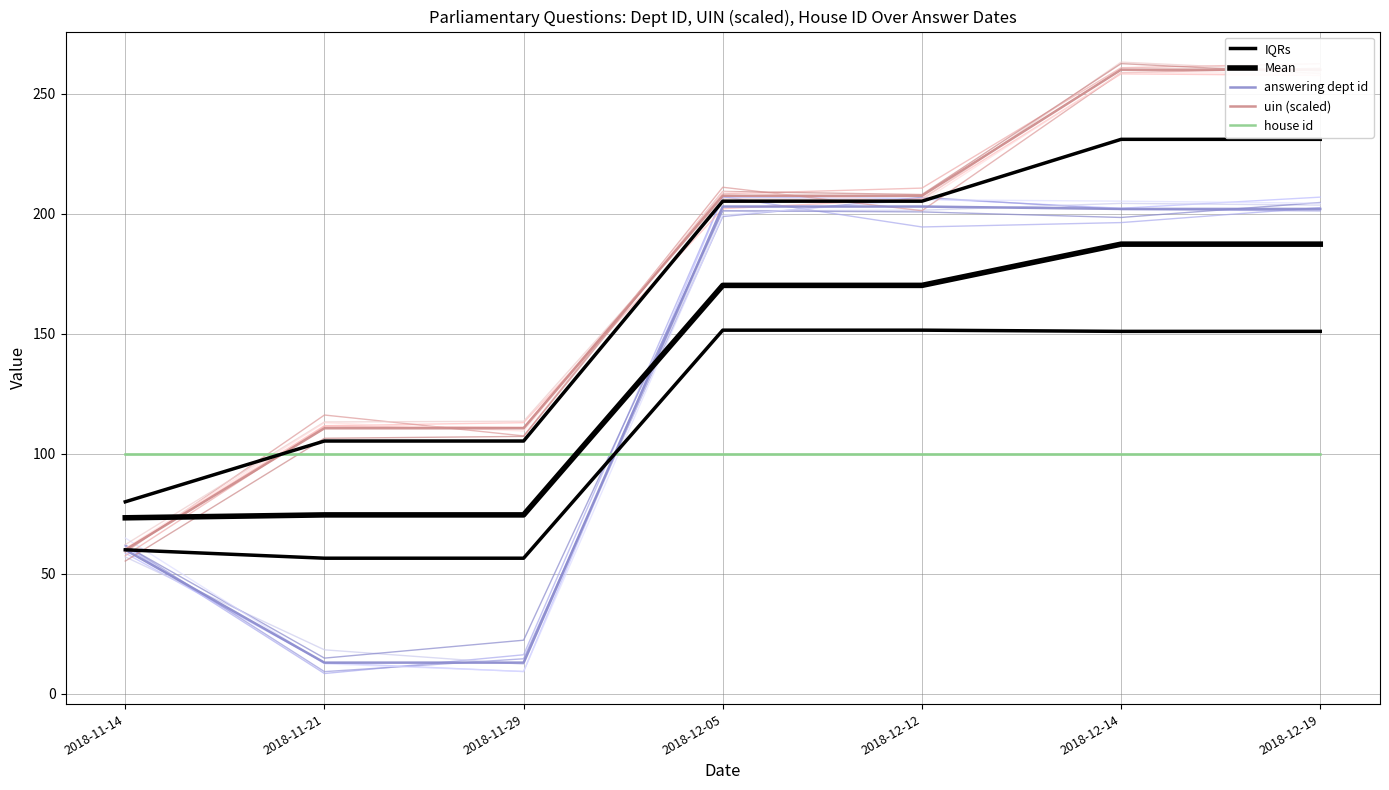

True or false: answering dept id has a value of 202.0 at 2018-12-14.

True